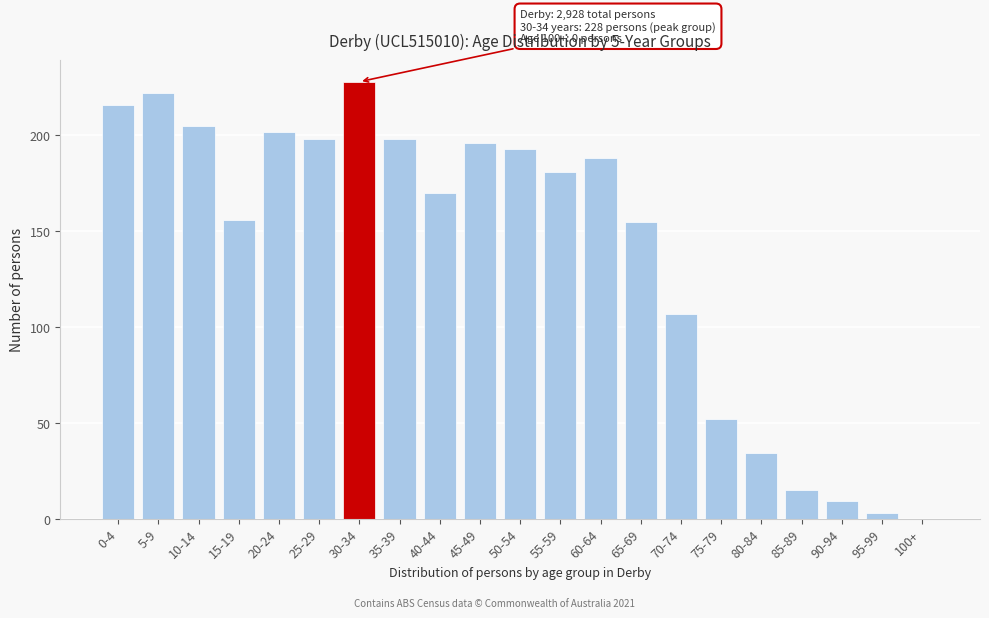

Reading left to right, what are all the values shown in this chart?

0-4=216	5-9=222	10-14=205	15-19=156	20-24=202	25-29=198	30-34=228	35-39=198	40-44=170	45-49=196	50-54=193	55-59=181	60-64=188	65-69=155	70-74=107	75-79=52	80-84=34	85-89=15	90-94=9	95-99=3	100+=0